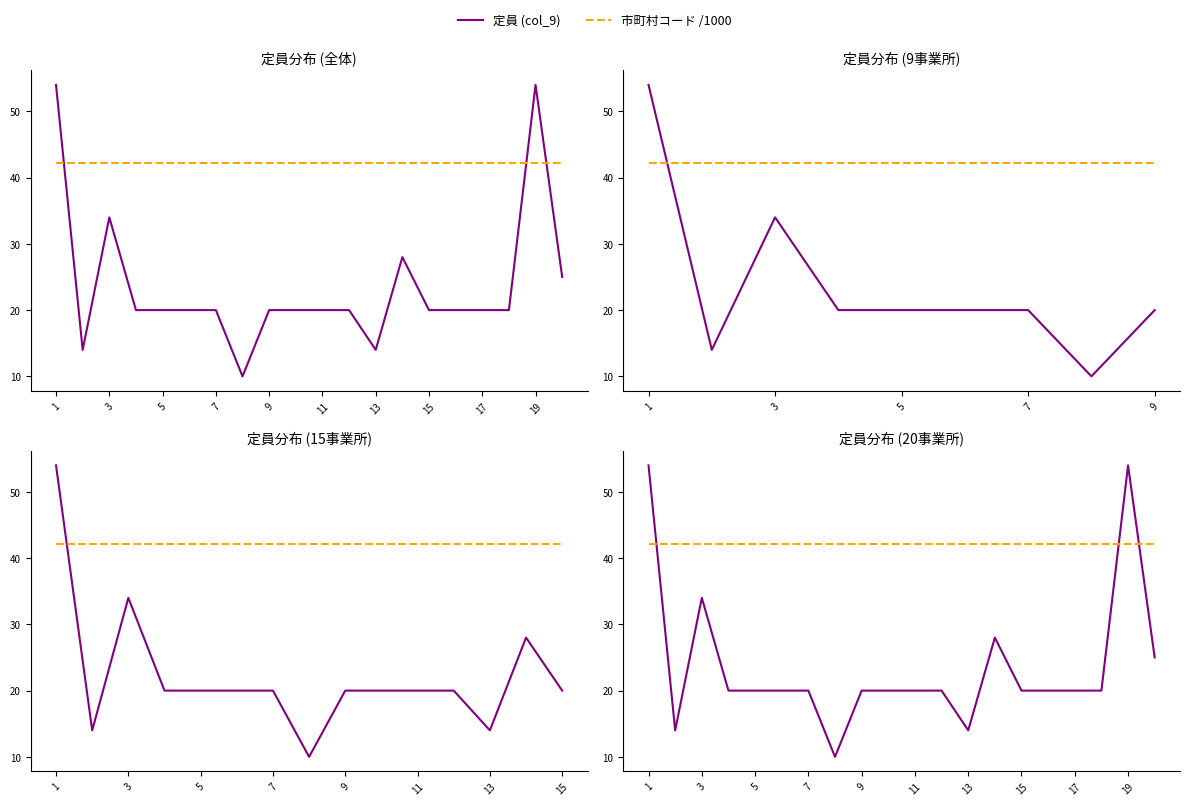

How many distinct data groups are displayed?

2